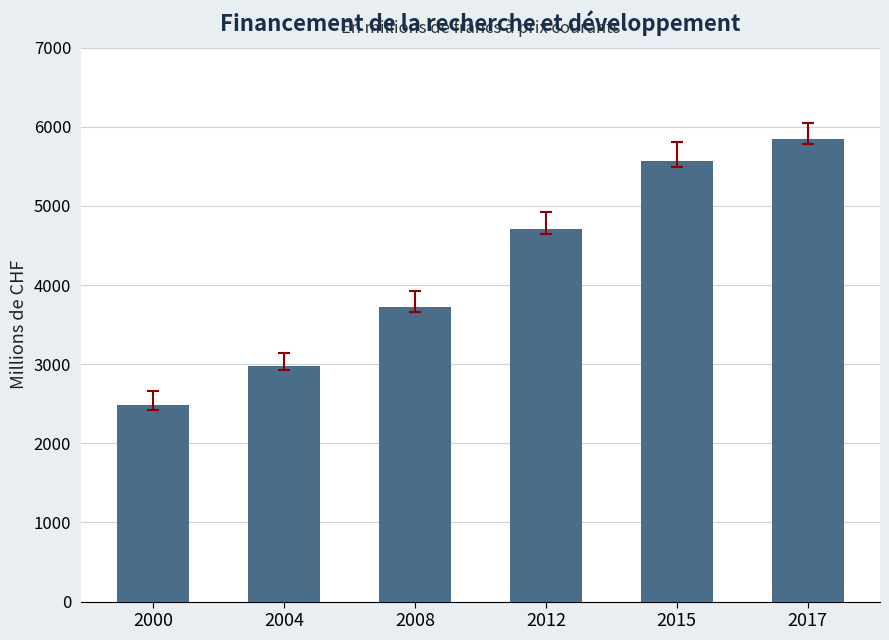

Reading right to left, transcribe all the data shown in this chart.

5839	5564	4705	3725	2975	2480